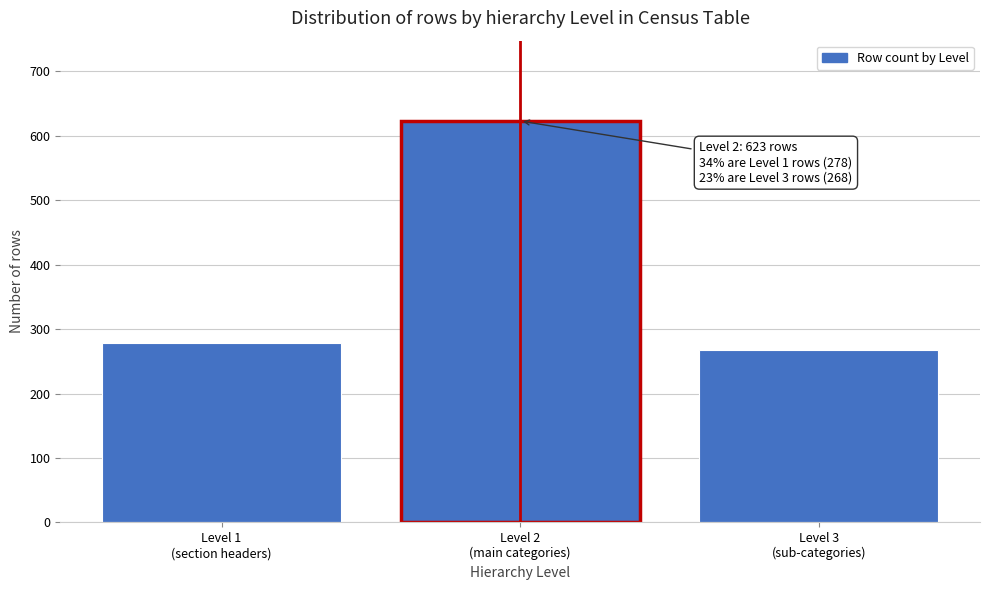

Reading left to right, extract all data points from this chart.

278	623	268